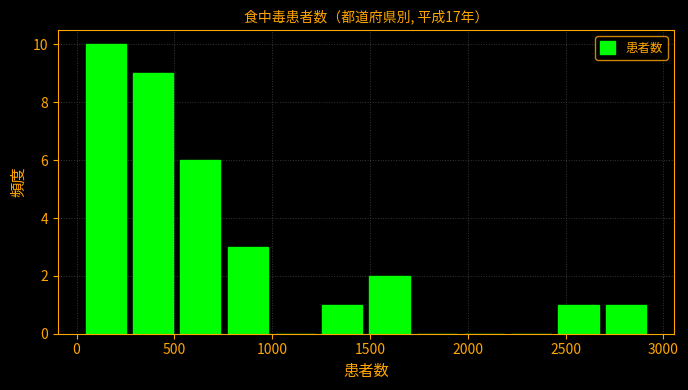

Reading left to right, transcribe this chart: for each bar, give the range it covers on the x-axis and its height. Neither the bar edges nor the heights are printed on the chart, so give them approximately, as read against the axes.

50 to 250: 10
250 to 500: 9
500 to 750: 6
750 to 1000: 3
1000 to 1250: 0
1250 to 1500: 1
1500 to 1700: 2
1700 to 1950: 0
1950 to 2200: 0
2200 to 2450: 0
2450 to 2700: 1
2700 to 2950: 1